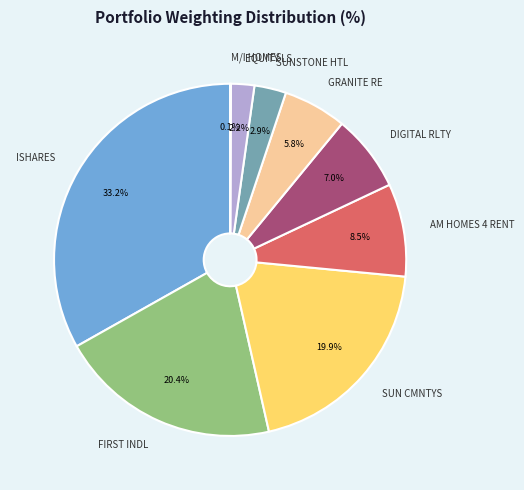

Which has a higher value, DIGITAL RLTY or SUNSTONE HTL?

DIGITAL RLTY